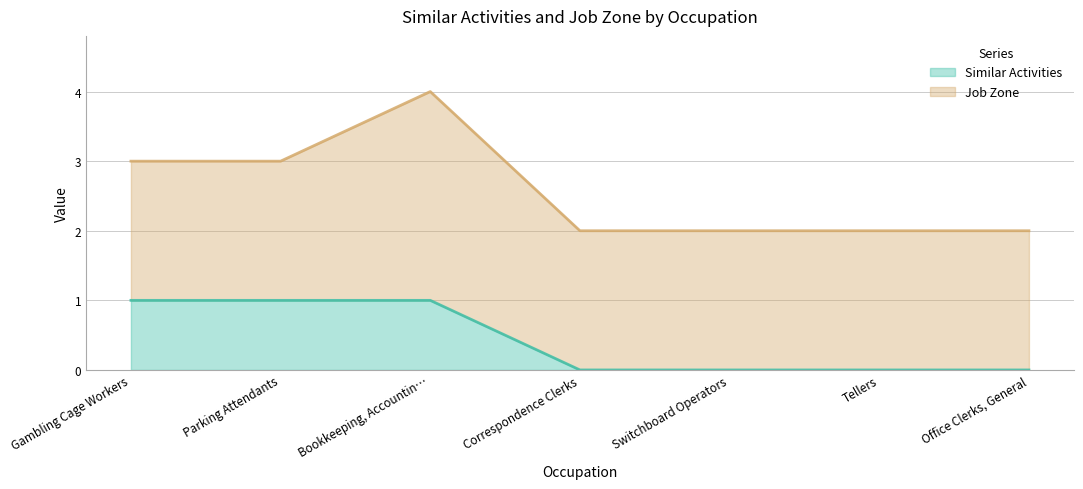

The chart shows a value of 0 at Switchboard Operators. True or false?

True